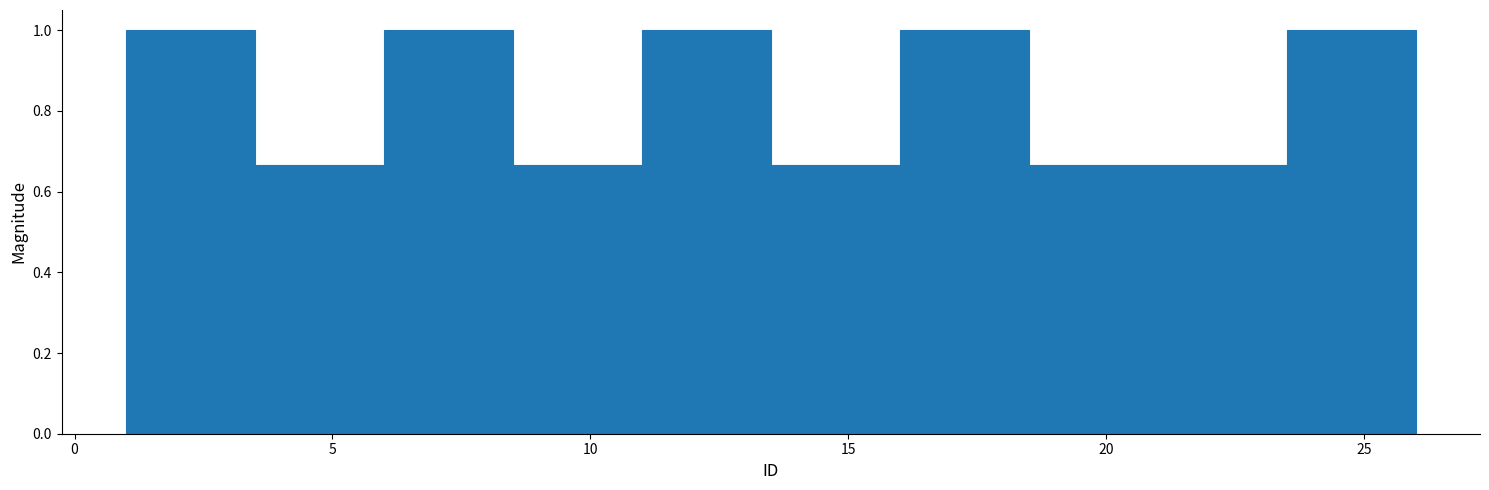

Reading left to right, list every bar in this chart as the range it spans on the x-axis followed by its height. The values are not printed on the chart, so give them approximately, as read against the axis.

1.0 to 3.5: 1.00
3.5 to 6.0: 0.66
6.0 to 8.5: 1.00
8.5 to 11.0: 0.66
11.0 to 13.5: 1.00
13.5 to 16.0: 0.66
16.0 to 18.5: 1.00
18.5 to 21.0: 0.66
21.0 to 23.5: 0.66
23.5 to 26.0: 1.00